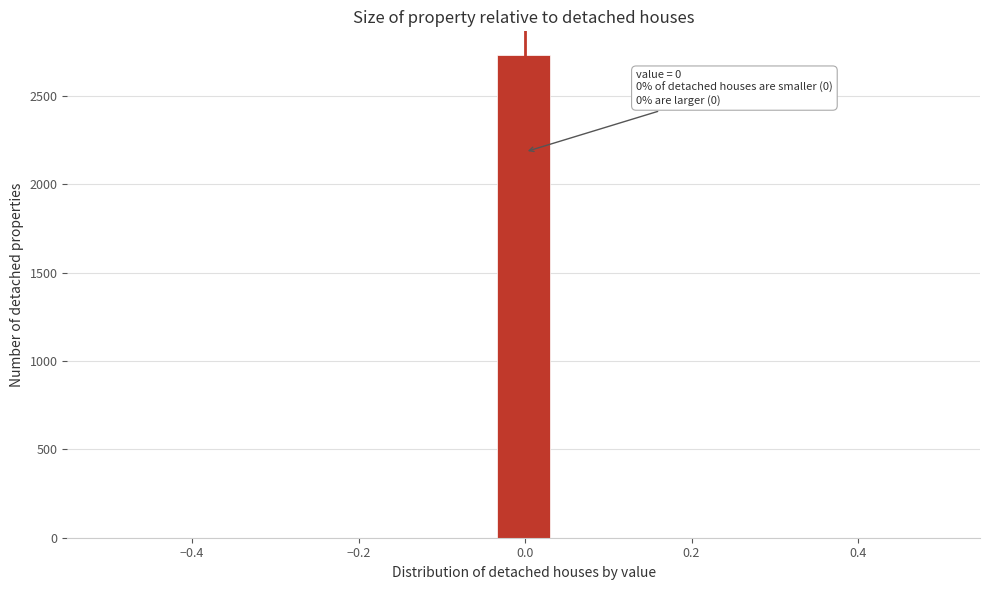

Around what value on the x-axis is the tallest bar? Give the approximate position of its centre, as read against the axis.

0.00